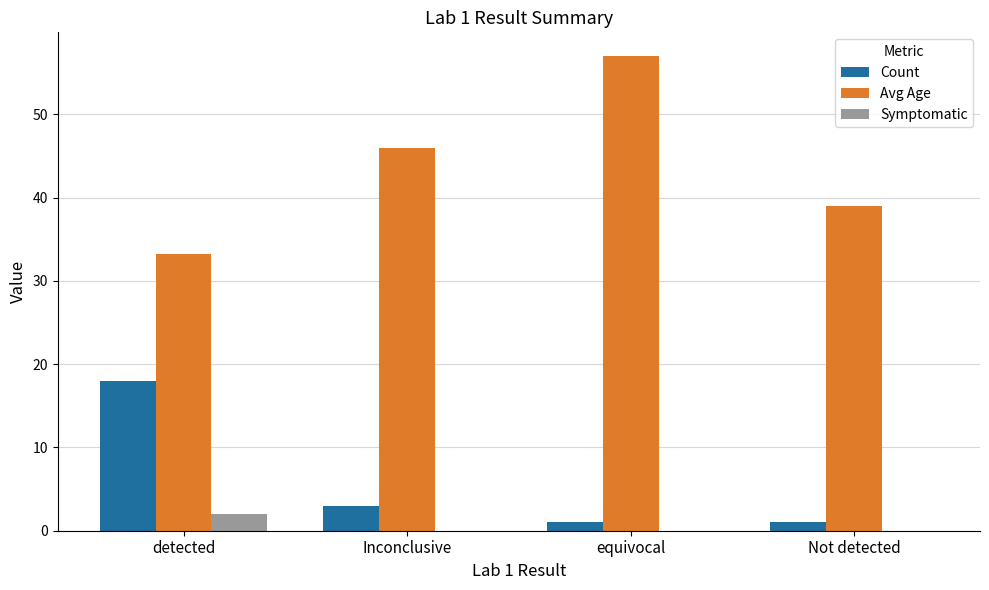

Which category has the highest value in the Symptomatic series?

detected